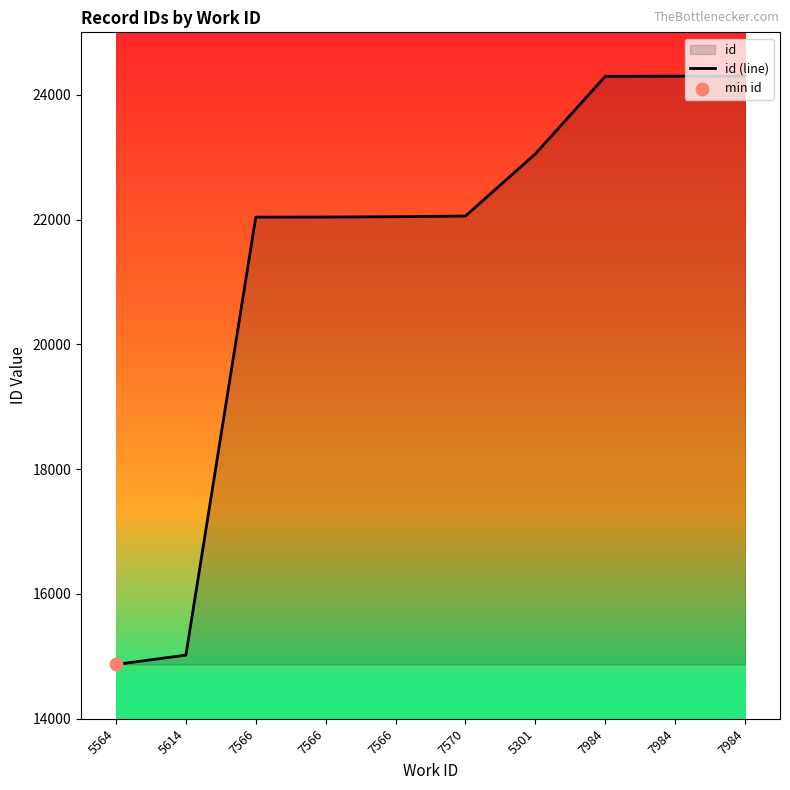

What is the change in value from 5564 to 7570?

+7186